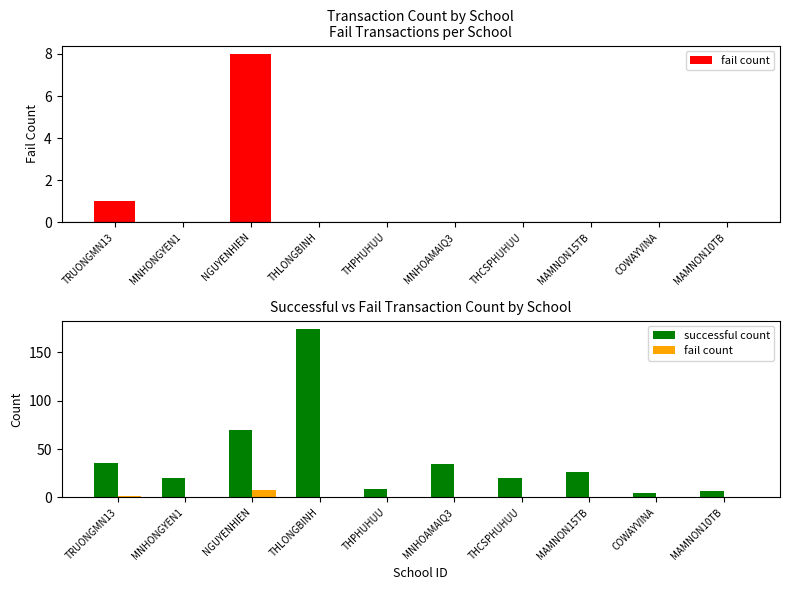

Between TRUONGMN13 and MAMNON15TB, which is larger?

TRUONGMN13